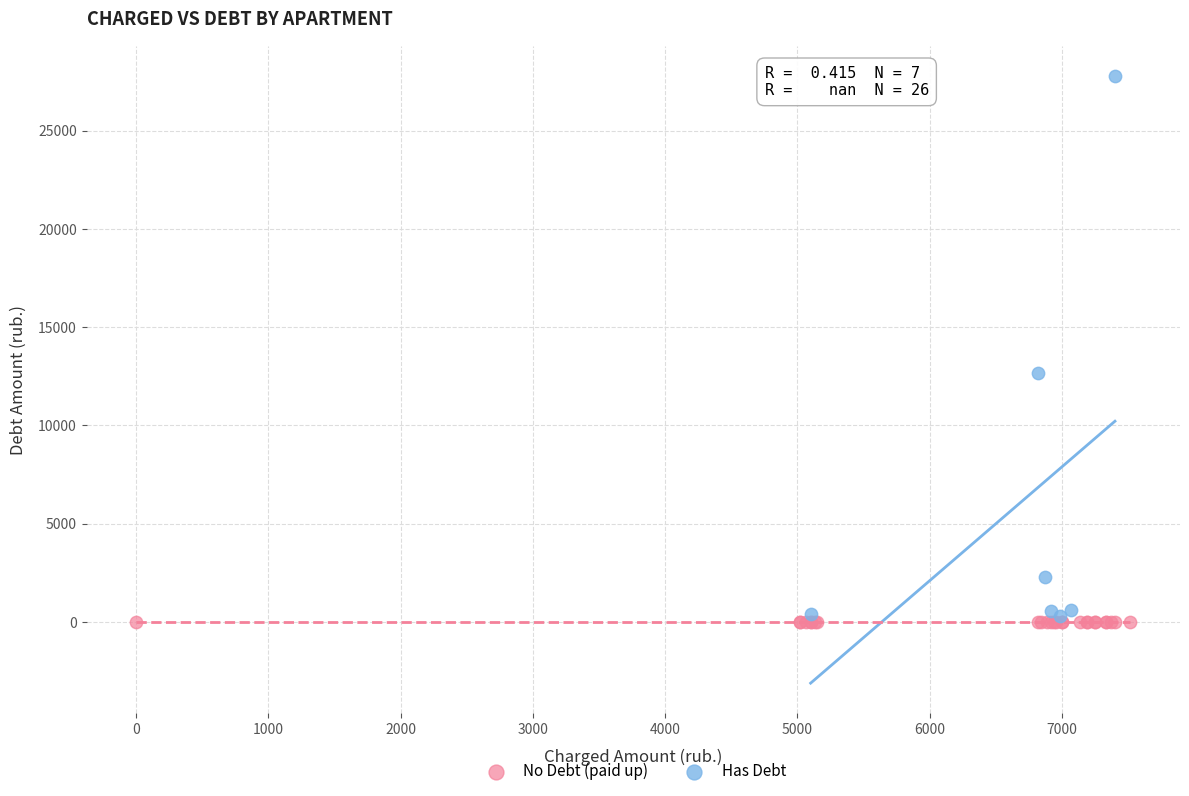

Which series contains the highest Y value?

Has Debt